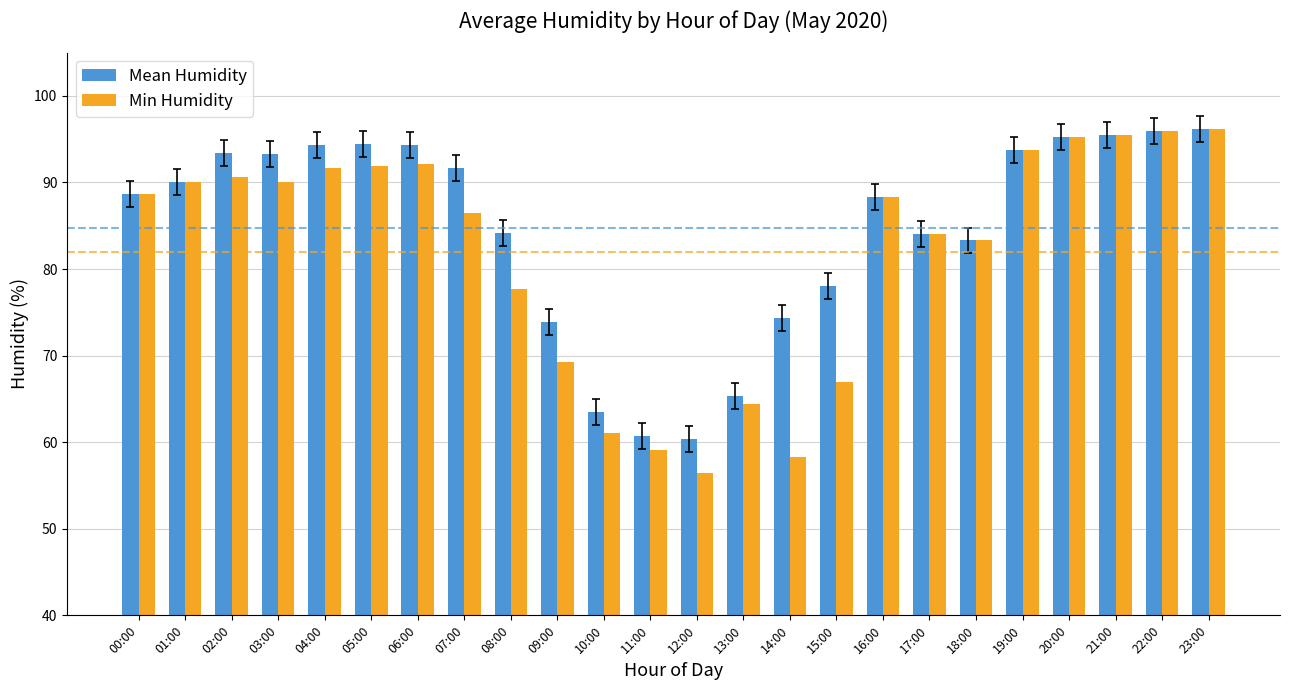

At which label is Mean Humidity closest to 78?

15:00